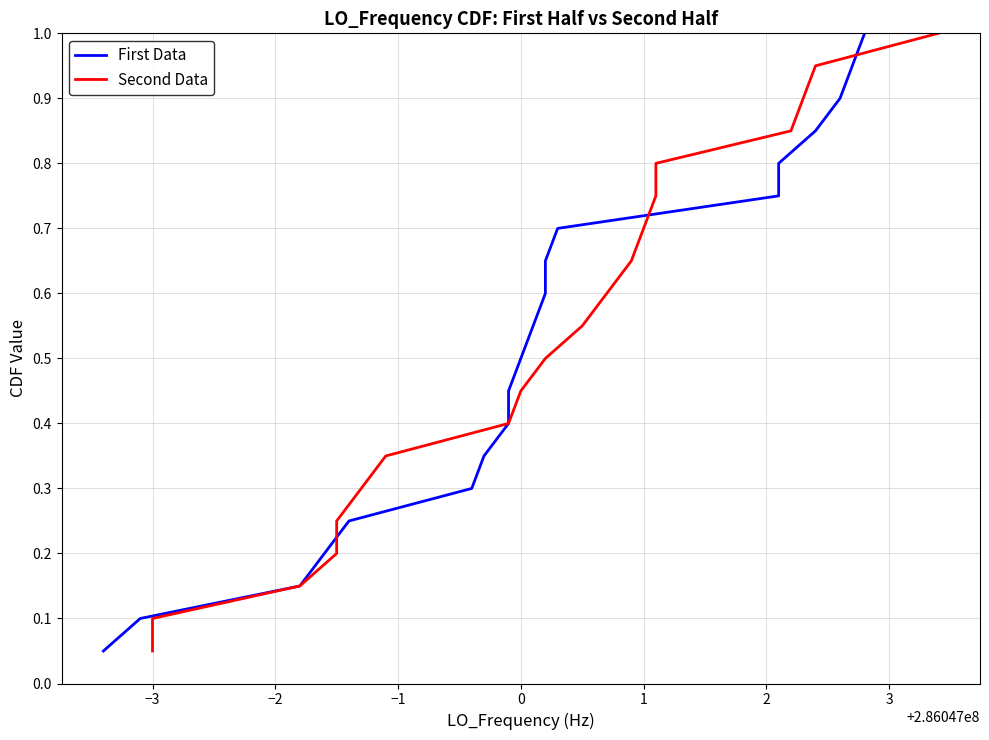

What are all the series names shown in the legend?

First Data, Second Data